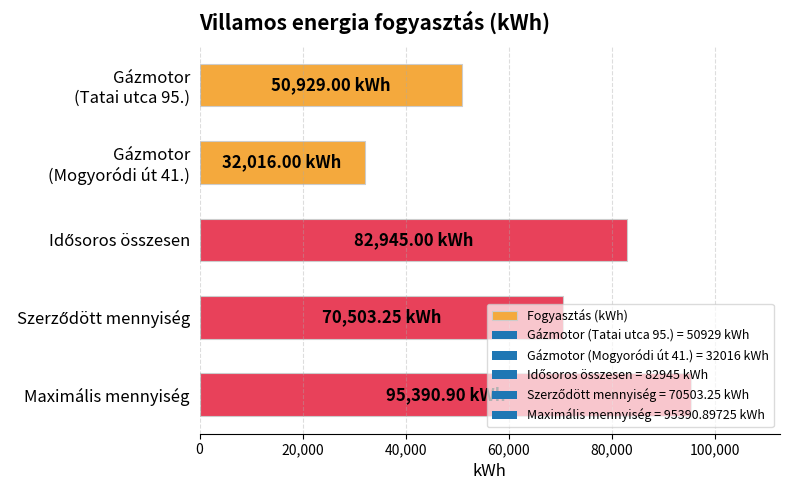

Which label corresponds to the largest value in the chart?

Maximális mennyiség